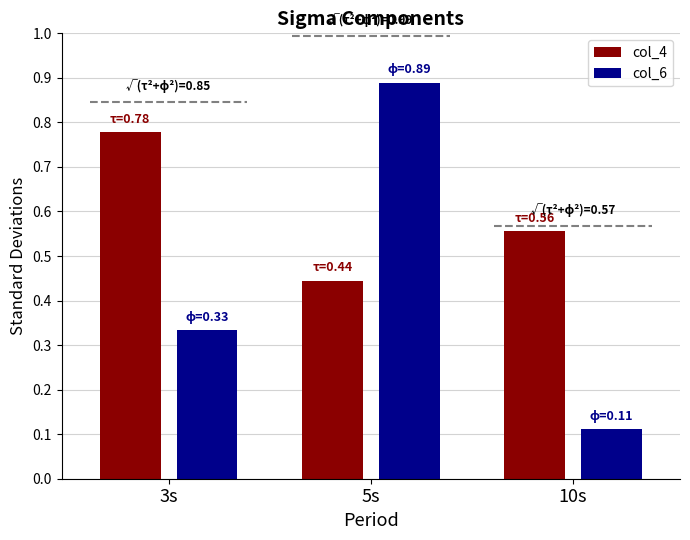

What is the sum of all col_4 values?

1.8